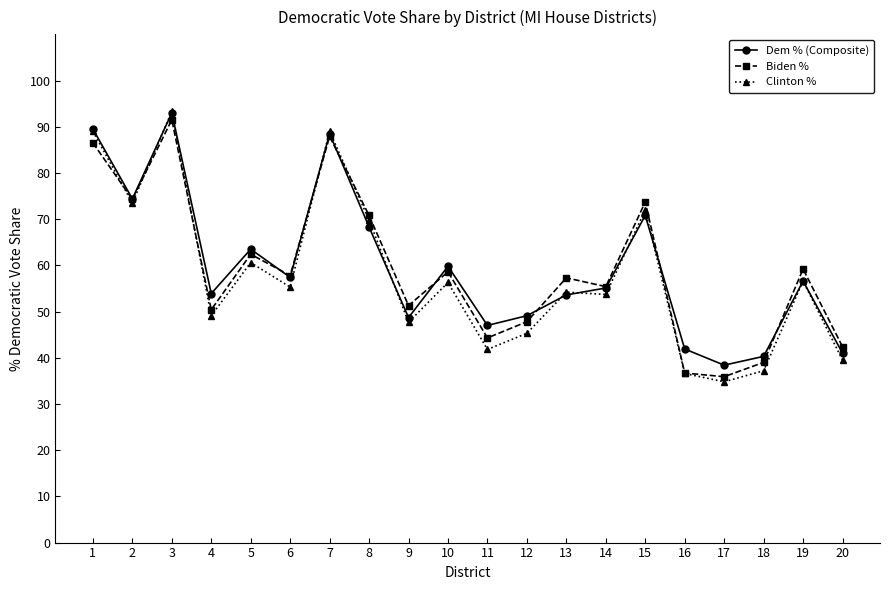

Between 13 and 19, which series saw the biggest shift?

Dem % (Composite)